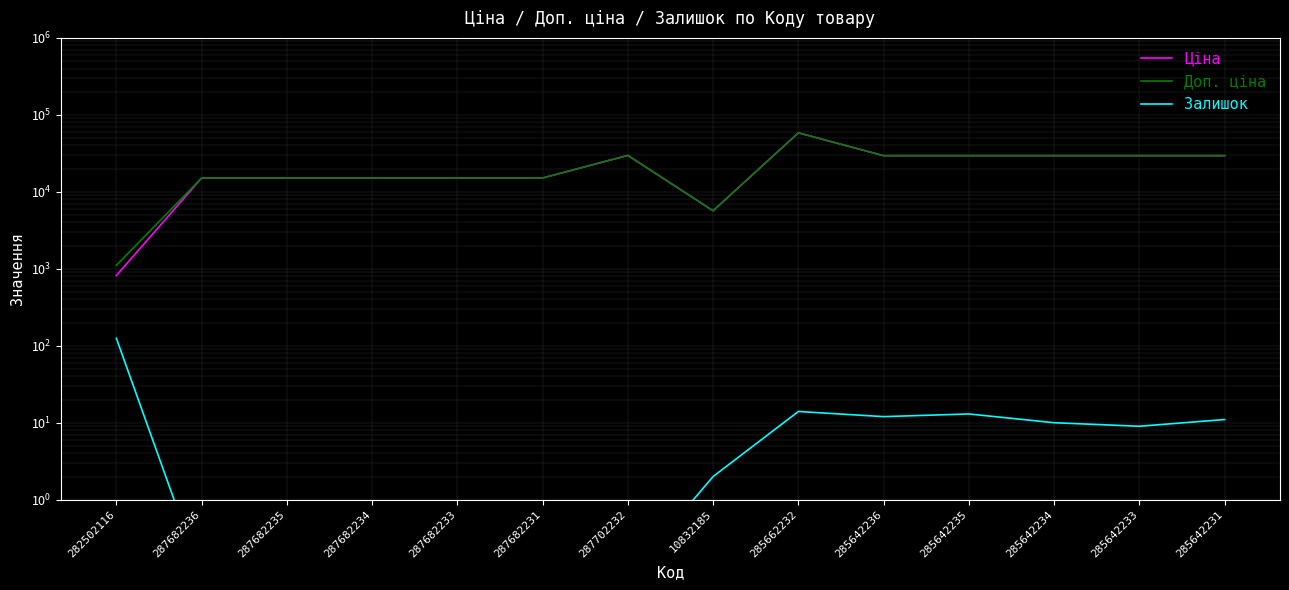

What are all the series names shown in the legend?

Ціна, Доп. ціна, Залишок